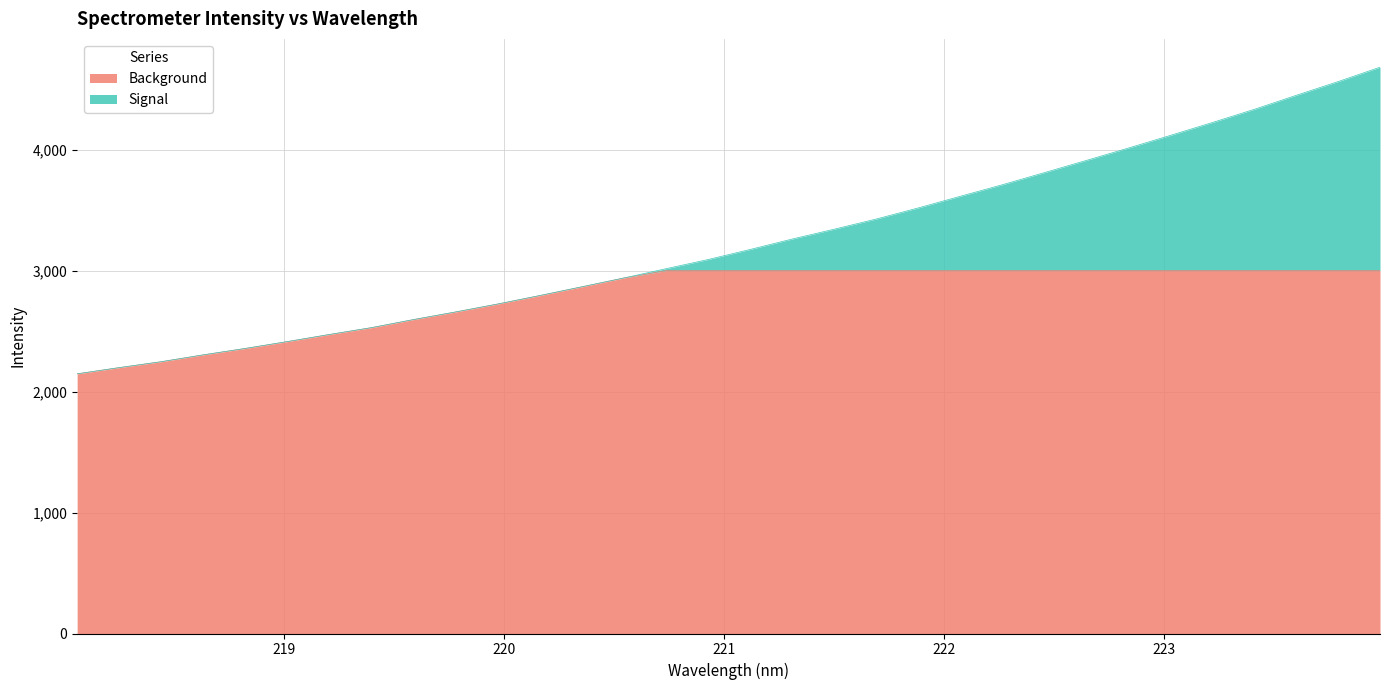

Reading left to right, extract all data points from this chart.

218.0596=2146.5	218.2508=2197.8	218.442=2246.8	218.6332=2303.4	218.8244=2356.5	219.0156=2413.2	219.2067=2471.9	219.3979=2528.5	219.589=2595.2	219.7801=2658.2	219.9712=2723.7	220.1623=2793.6	220.3533=2865.8	220.5444=2938.9	220.7354=3015.4	220.9264=3091.2	221.1174=3174.3	221.3083=3260.4	221.4993=3341.8	221.6902=3425.8	221.8812=3517.6	222.0721=3613.6	222.263=3709.0	222.4538=3809.1	222.6447=3910.0	222.8355=4012.1	223.0264=4116.8	223.2172=4223.2	223.408=4332.3	223.5987=4448.2	223.7895=4561.9	223.9802=4681.2